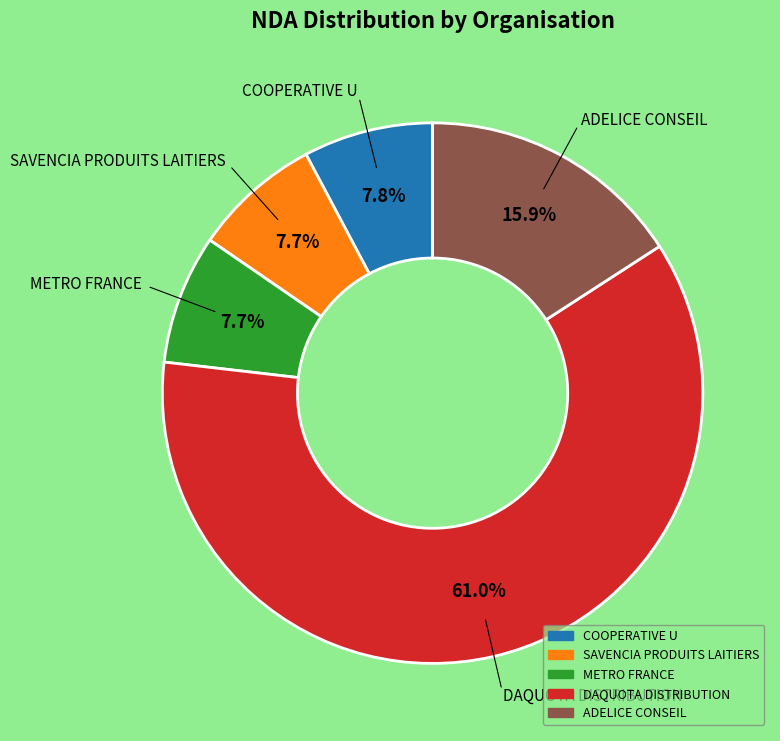

Does DAQUOTA DISTRIBUTION represent more than half of the total?

Yes